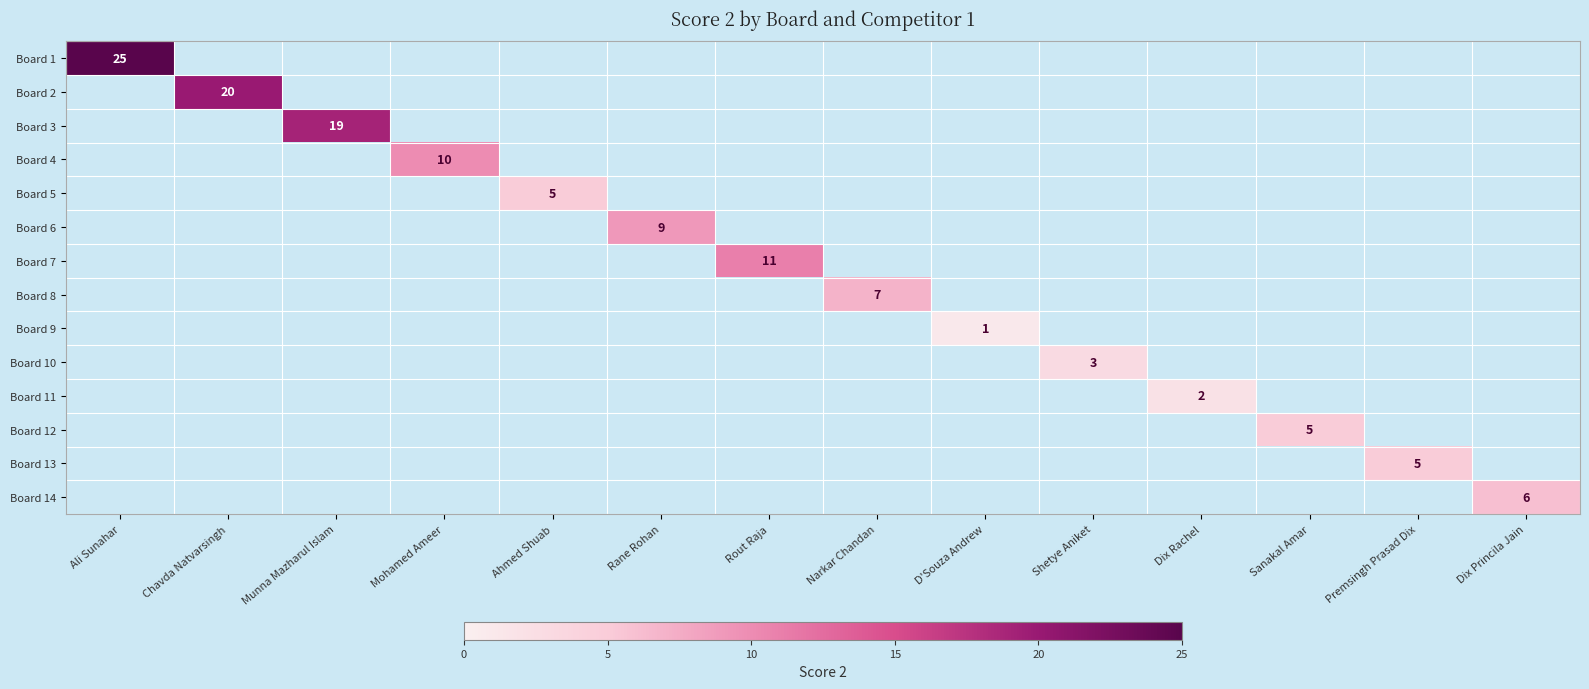

Which label corresponds to the smallest value in the chart?

D'Souza Andrew